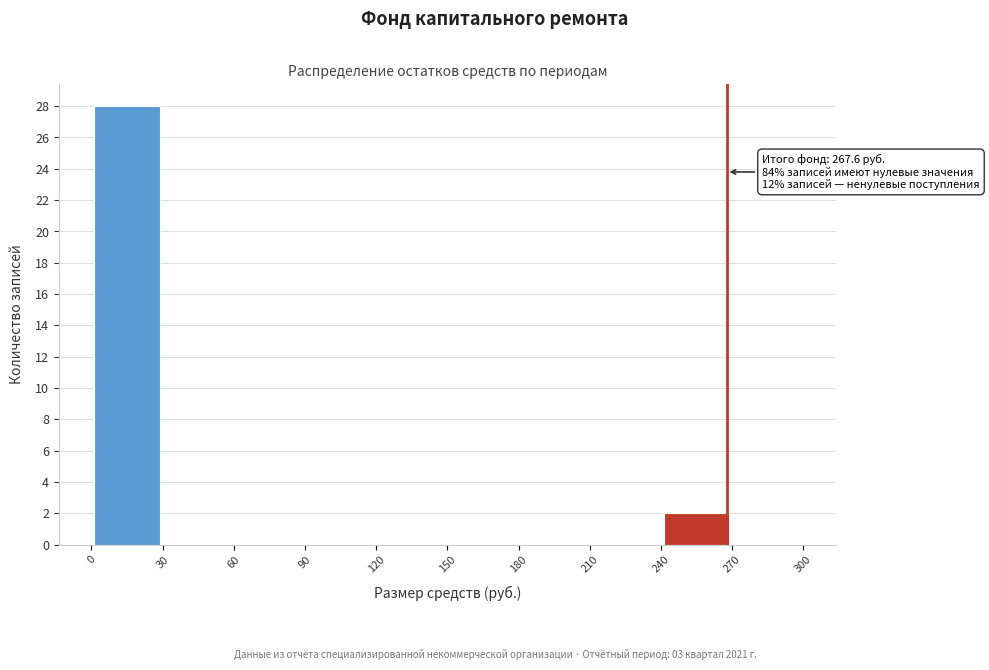

Over which range of the x-axis is the bar tallest?

0 to 30